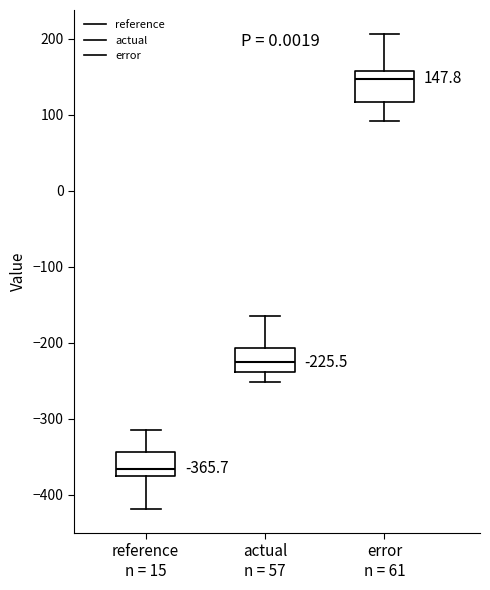

Which box's median line is the highest?

error n = 61